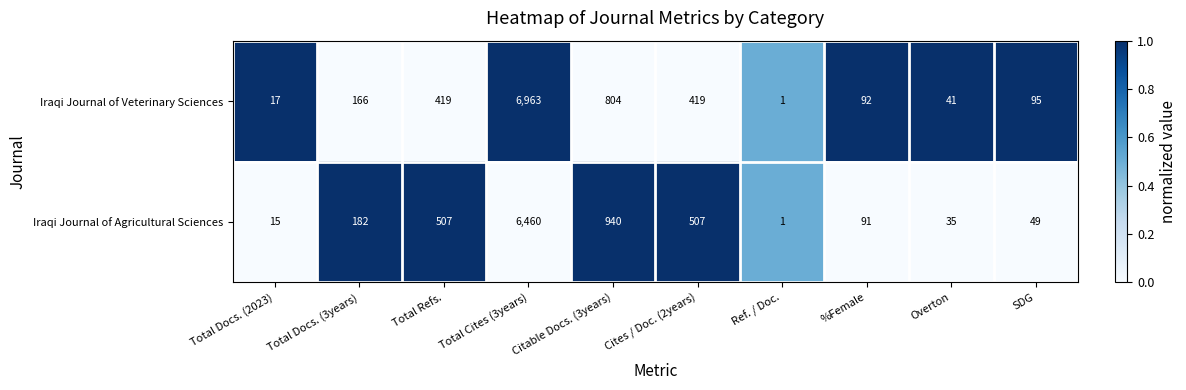

Is the value of Iraqi Journal of Agricultural Sciences at Overton greater than the value of Iraqi Journal of Veterinary Sciences at Citable Docs. (3years)?

No